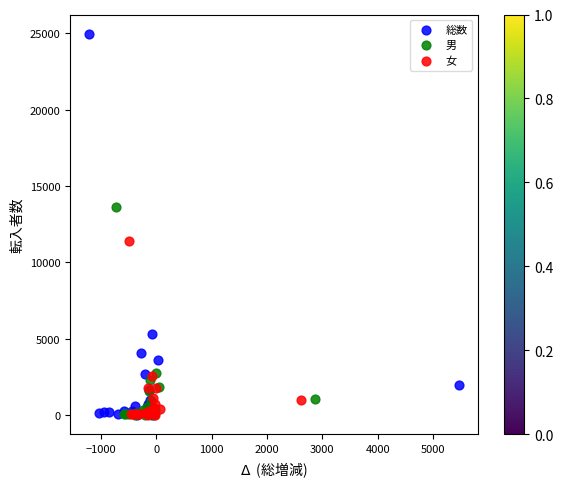

Which series reaches the maximum Y coordinate?

総数